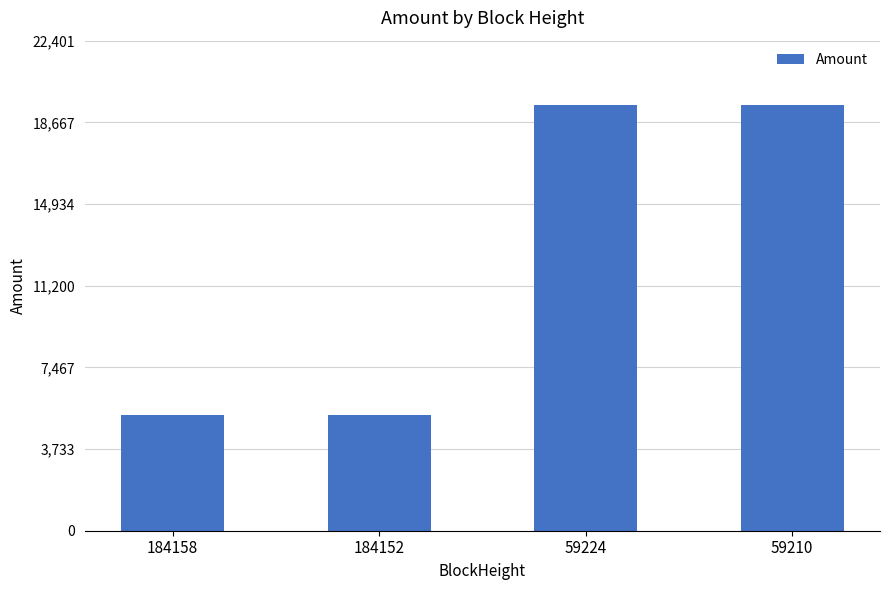

What is the greatest value displayed?

19479.8